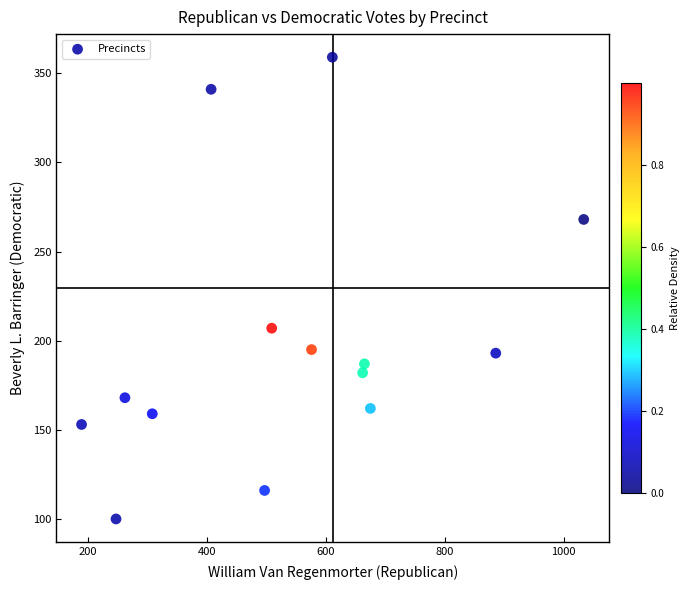

What is the range of X values (max minus min)?

845